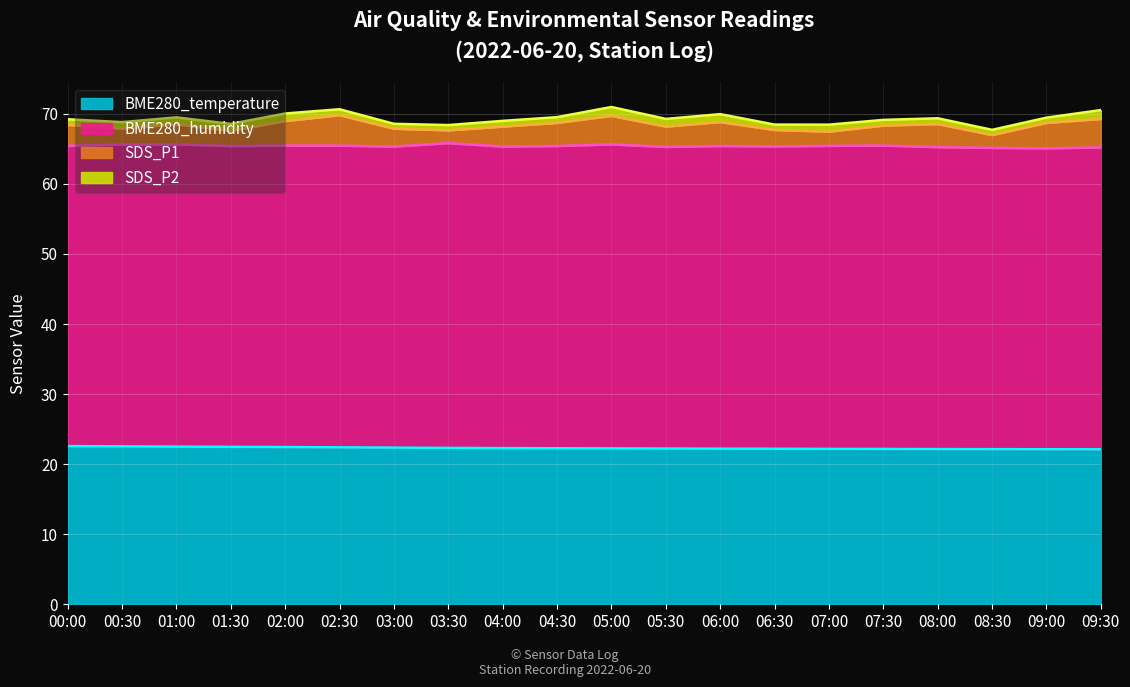

Rank the categories by SDS_P2 value from highest to lowest.

05:00, 09:30, 06:00, 05:30, 02:00, 01:30, 07:00, 01:00, 00:30, 02:30, 04:00, 04:30, 07:30, 08:00, 00:00, 06:30, 03:30, 08:30, 09:00, 03:00